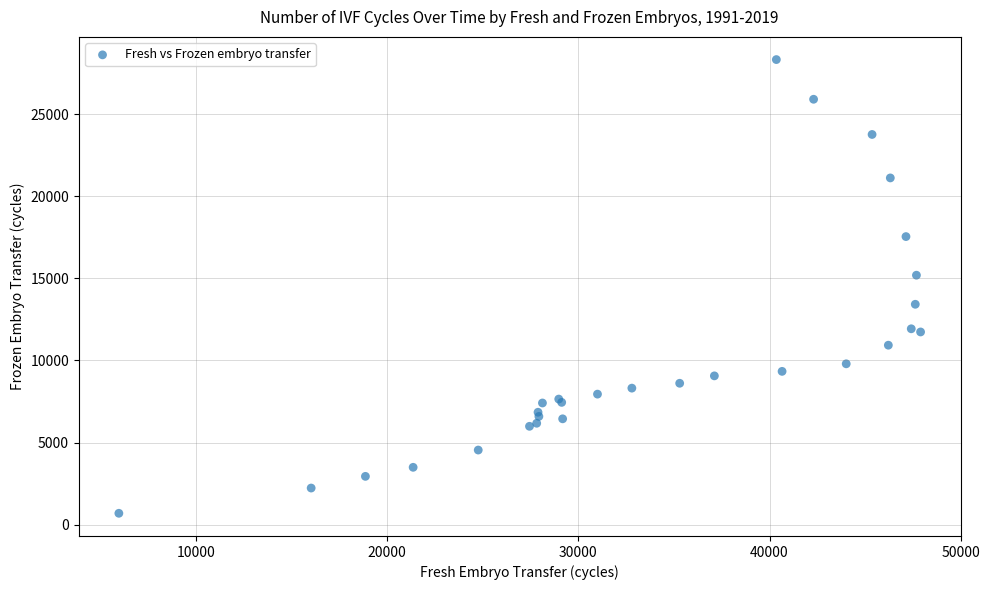

What Y value in the scatter plot is closest to 14506?

15190